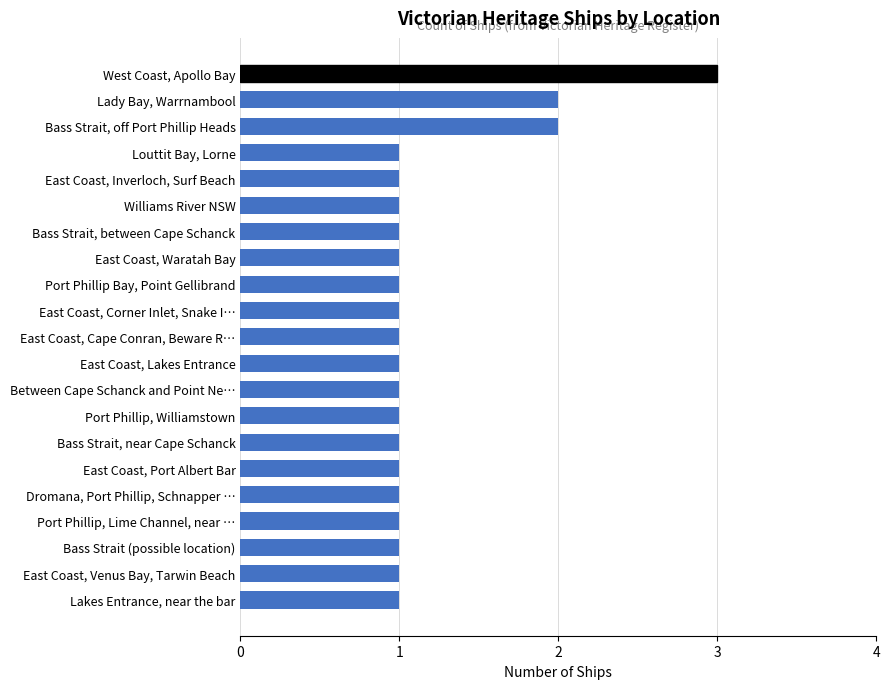

Reading bottom to top, list all the values displayed in this chart.

Lakes Entrance, near the bar=1	East Coast, Venus Bay, Tarwin Beach=1	Bass Strait (possible location)=1	Port Phillip, Lime Channel, near …=1	Dromana, Port Phillip, Schnapper …=1	East Coast, Port Albert Bar=1	Bass Strait, near Cape Schanck=1	Port Phillip, Williamstown=1	Between Cape Schanck and Point Ne…=1	East Coast, Lakes Entrance=1	East Coast, Cape Conran, Beware R…=1	East Coast, Corner Inlet, Snake I…=1	Port Phillip Bay, Point Gellibrand=1	East Coast, Waratah Bay=1	Bass Strait, between Cape Schanck=1	Williams River NSW=1	East Coast, Inverloch, Surf Beach=1	Louttit Bay, Lorne=1	Bass Strait, off Port Phillip Heads=2	Lady Bay, Warrnambool=2	West Coast, Apollo Bay=3